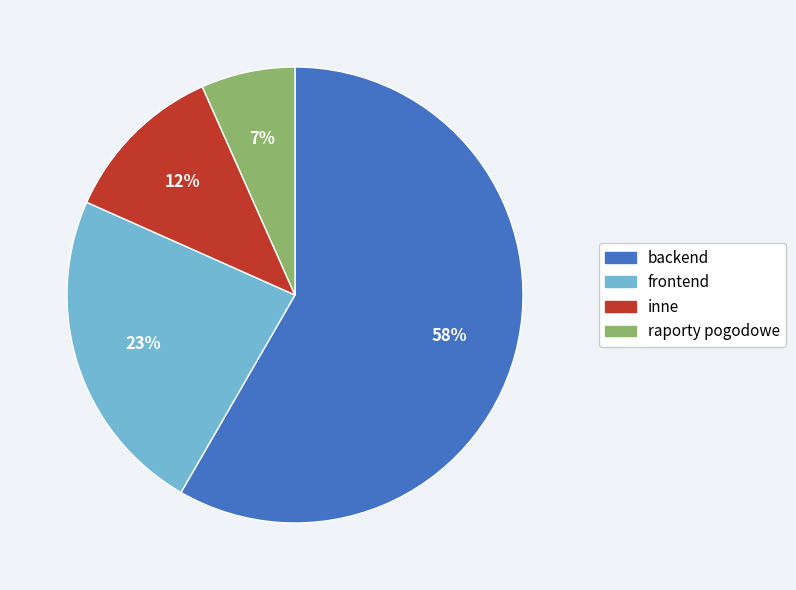

Between inne and backend, which is larger?

backend